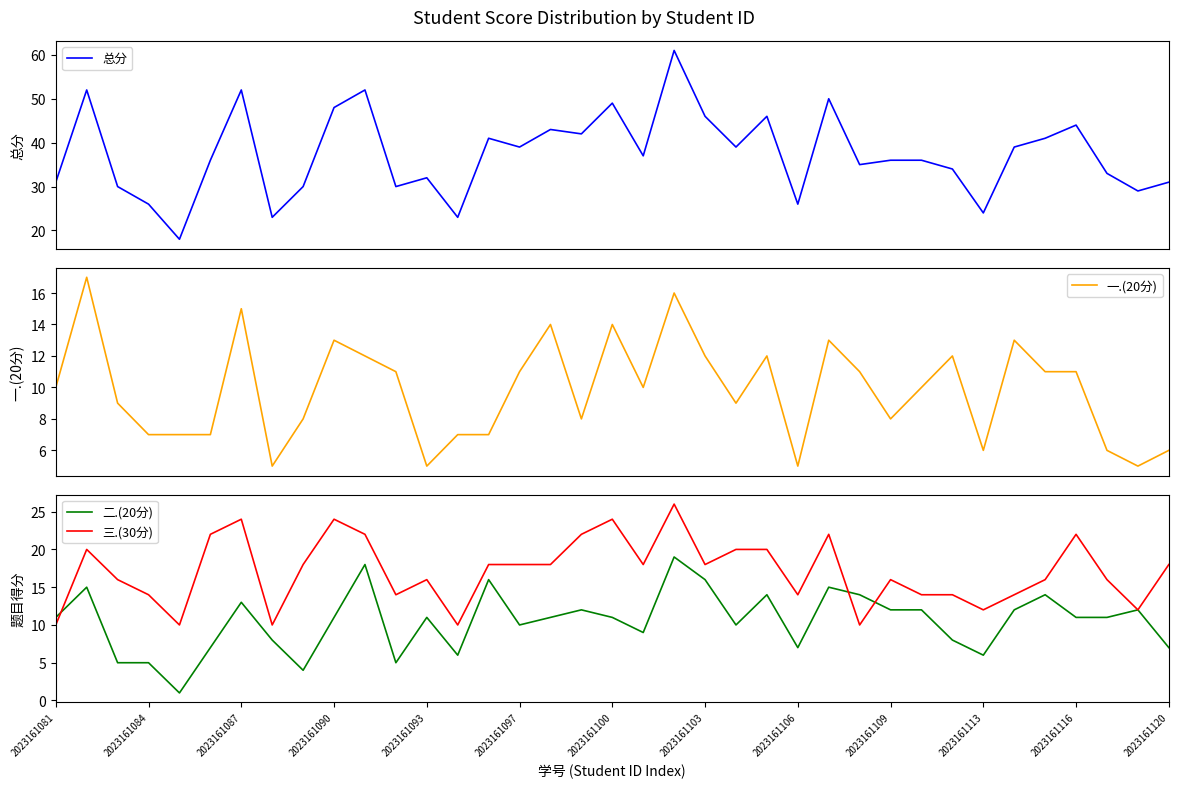

True or false: 二.(20分) has a value of 13 at 2023161087.

True